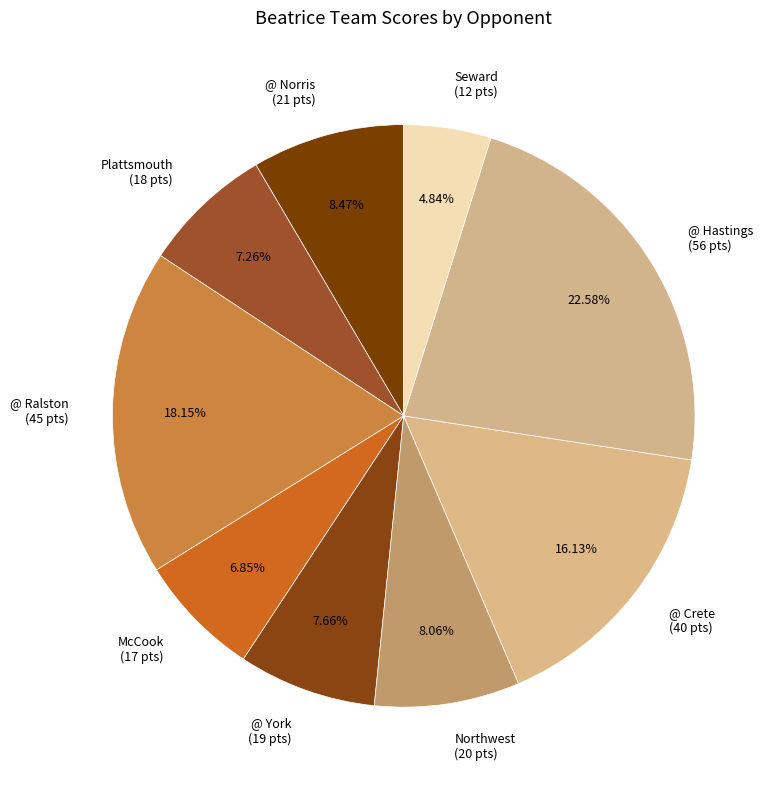

Which has a higher value, Northwest or @ Ralston?

@ Ralston